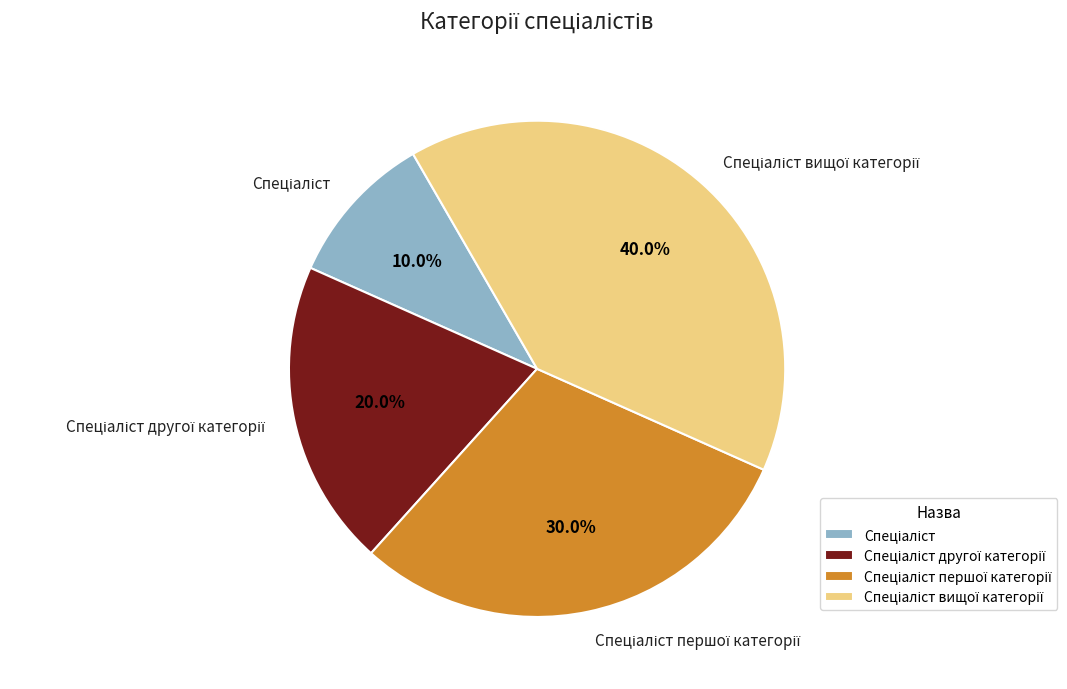

How many slices are in this pie chart?

4